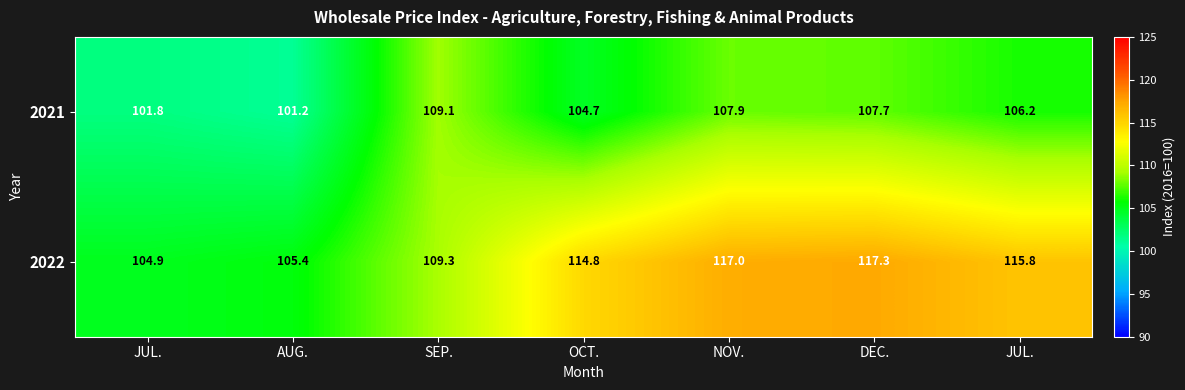

How many data points does each series have?

7